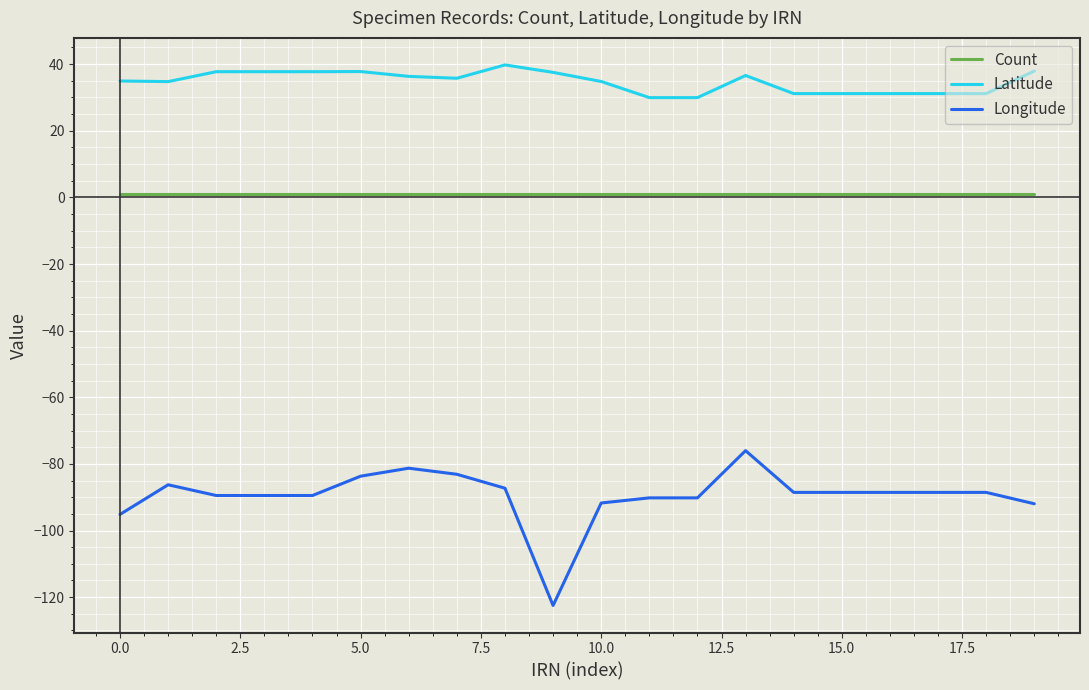

True or false: Latitude and Count cross at least once.

False